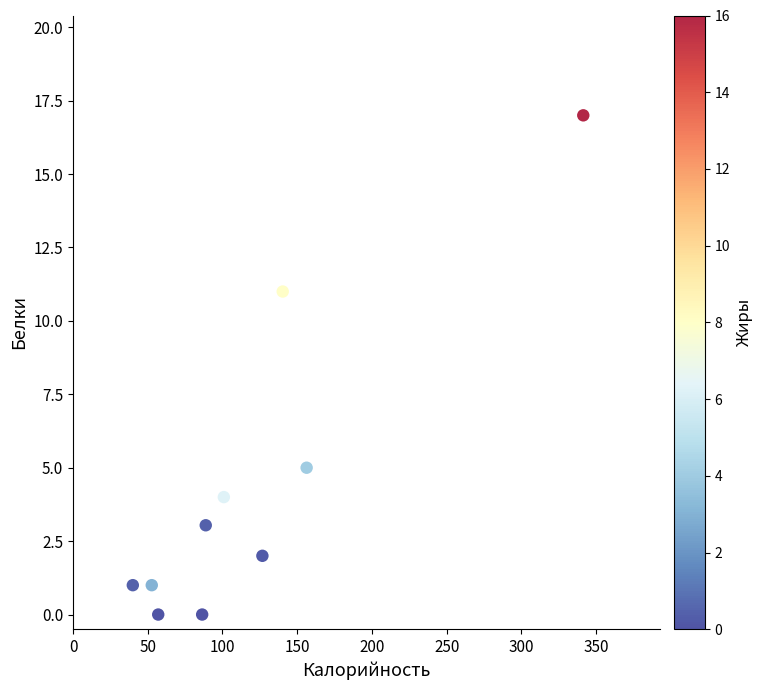

What is the range of Y values (max minus min)?

17.0